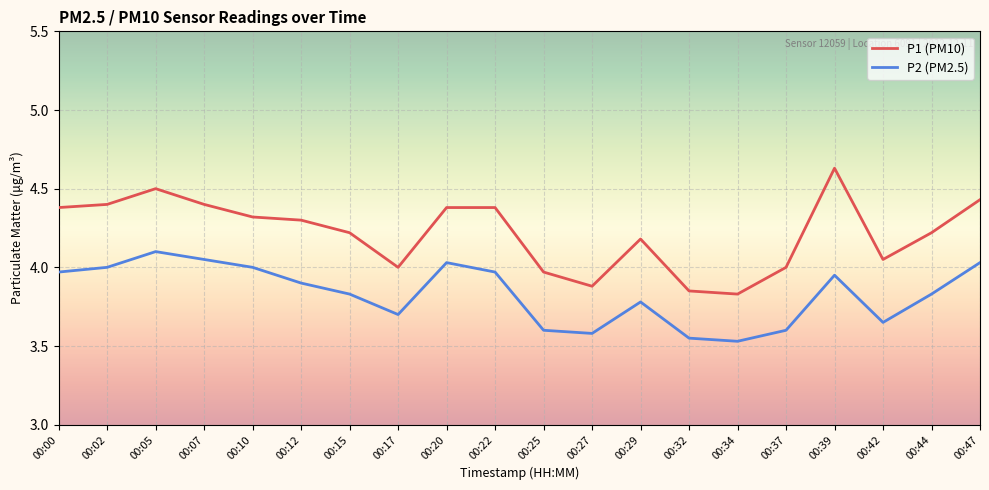

Where is the first local maximum for P2 (PM2.5)?

00:05